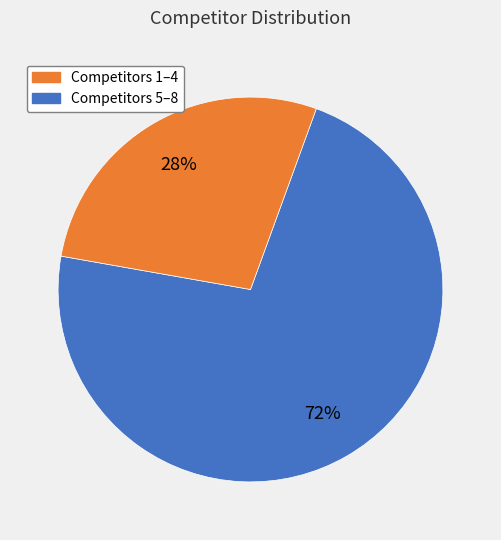

Is there a majority slice in this chart?

Yes